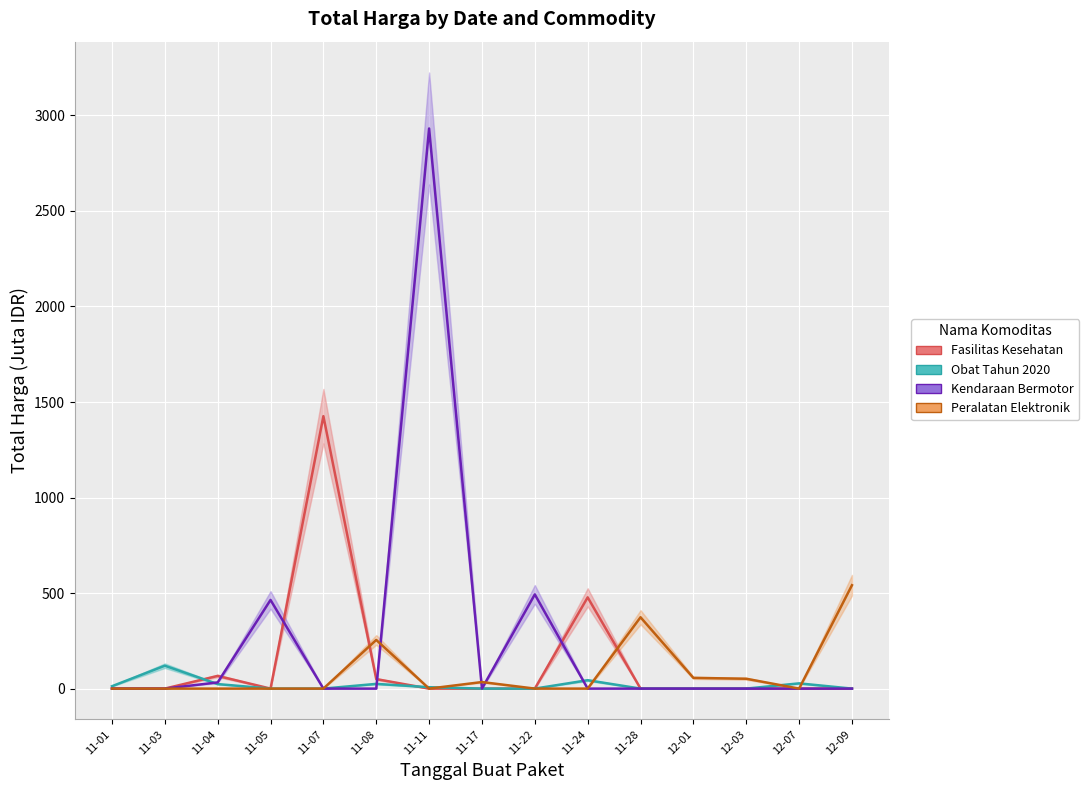

The value of Kendaraan Bermotor at 11-11 is 2931.6. True or false?

True